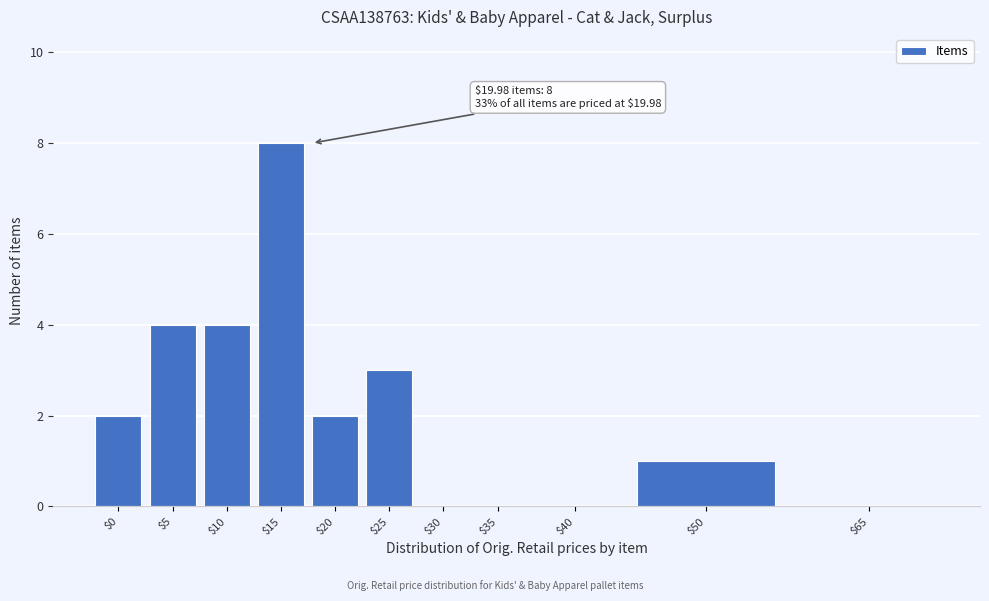

What is the greatest value displayed?

8